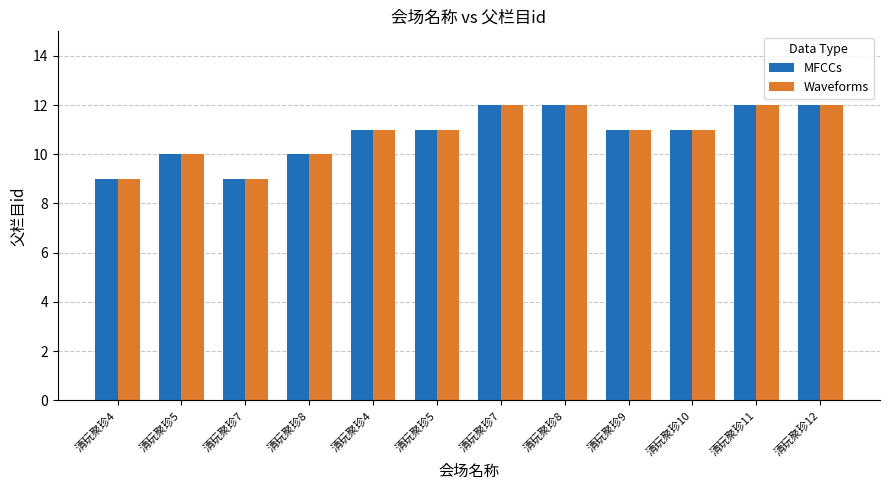

What are all the series names shown in the legend?

MFCCs, Waveforms